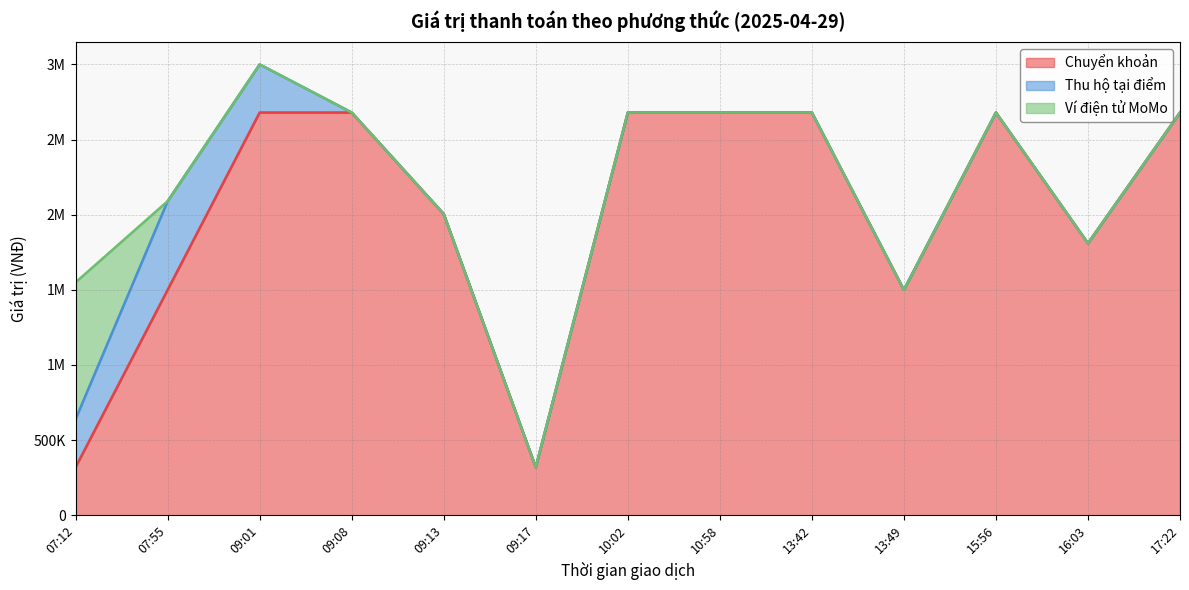

Which has a higher value, 09:17 or 09:13?

09:13